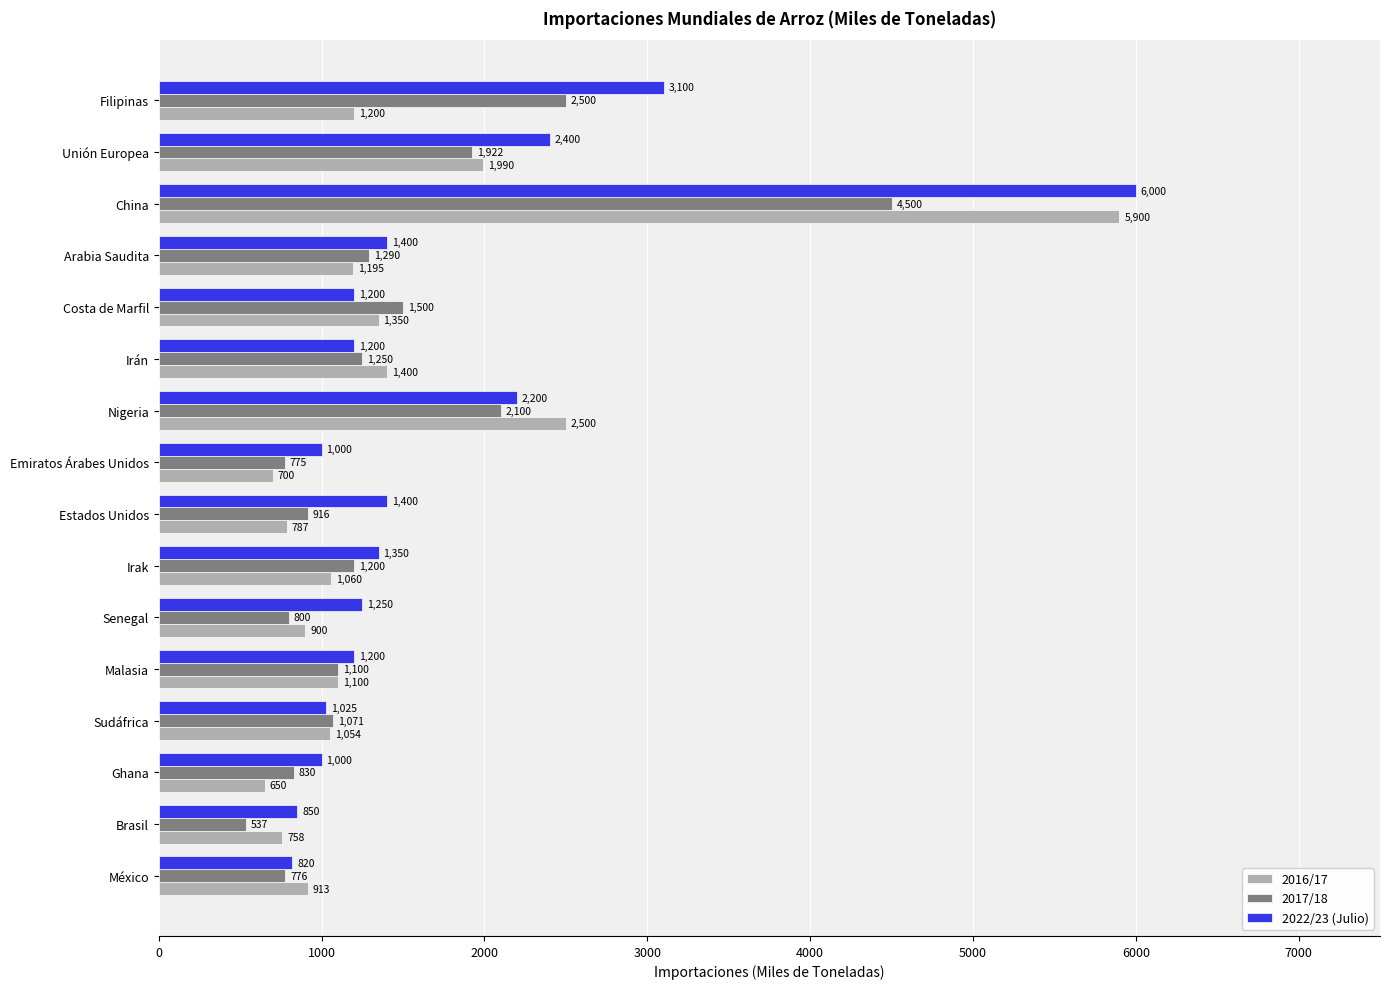

Which category has the lowest value across all series?

Brasil